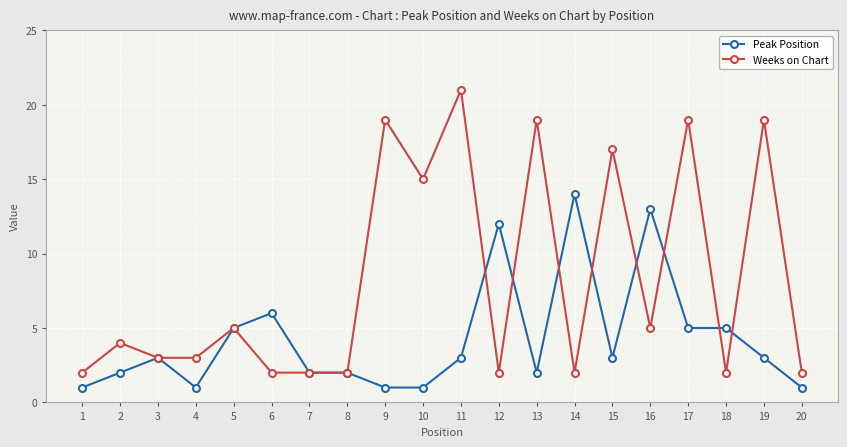

What is the difference between the maximum and minimum values in the Weeks on Chart series?

19